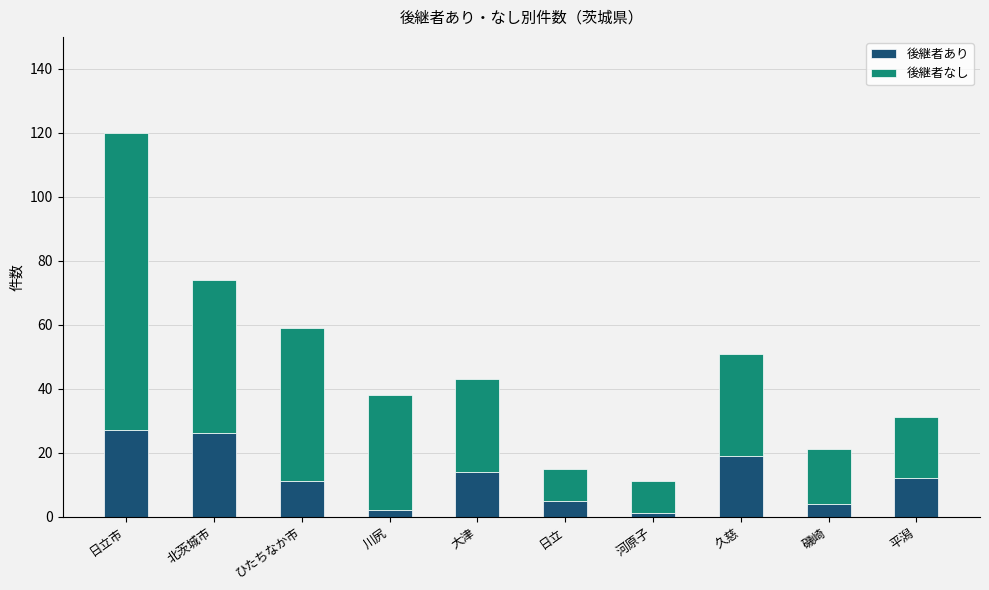

What is the difference between the second highest and minimum values in the 後継者あり series?

25